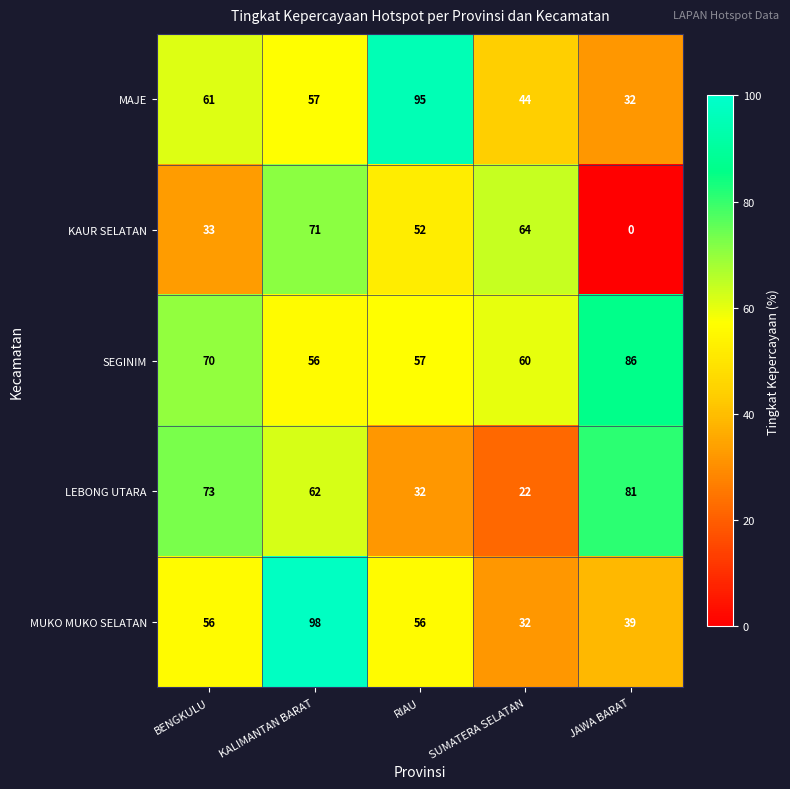

At which label does MUKO MUKO SELATAN reach its minimum?

SUMATERA SELATAN